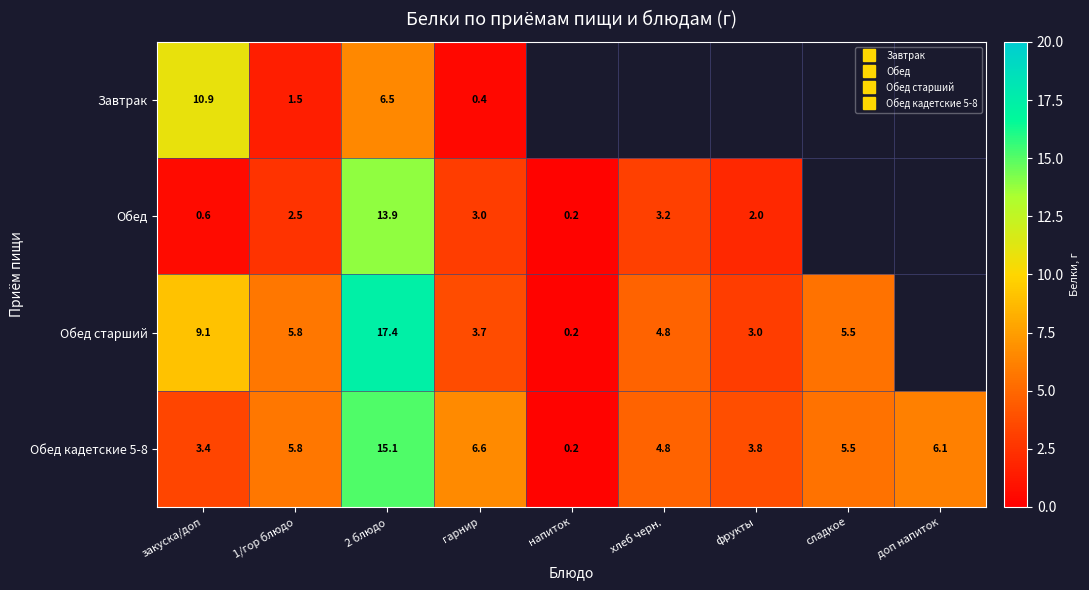

What is the sum of the Обед values at фрукты and напиток?

2.2